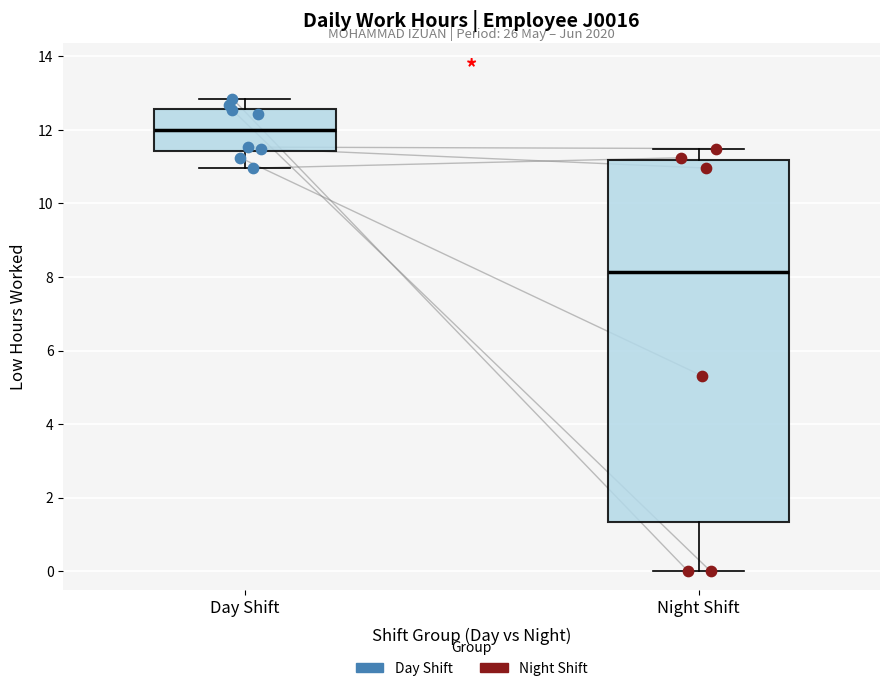

Which box's median line is the highest?

Day Shift